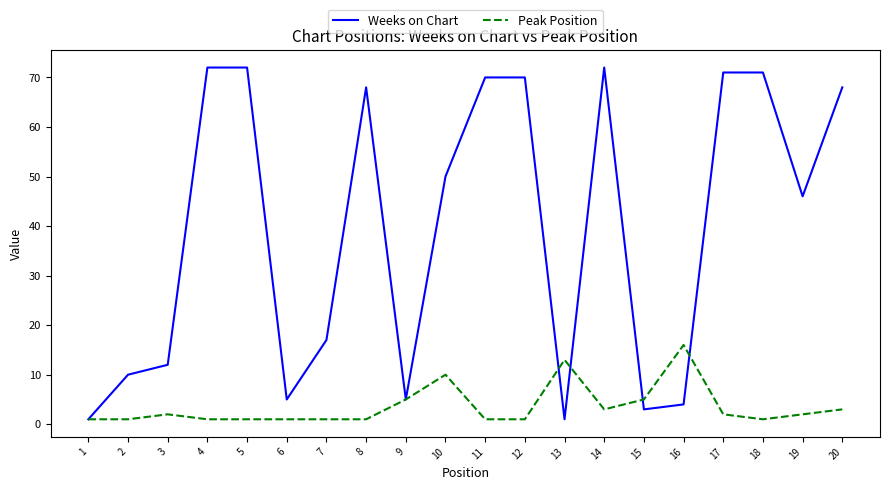

Reading left to right, extract all data points from this chart.

Weeks on Chart: 1=1	2=10	3=12	4=72	5=72	6=5	7=17	8=68	9=5	10=50	11=70	12=70	13=1	14=72	15=3	16=4	17=71	18=71	19=46	20=68
Peak Position: 1=1	2=1	3=2	4=1	5=1	6=1	7=1	8=1	9=5	10=10	11=1	12=1	13=13	14=3	15=5	16=16	17=2	18=1	19=2	20=3